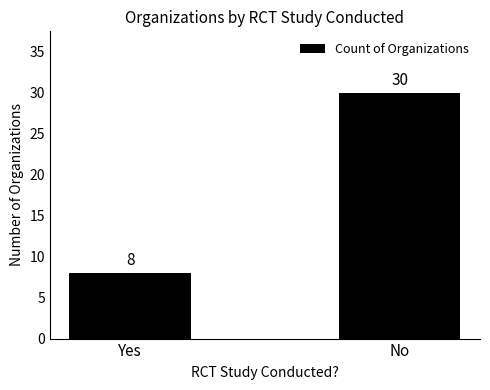

How many values are below 30?

1